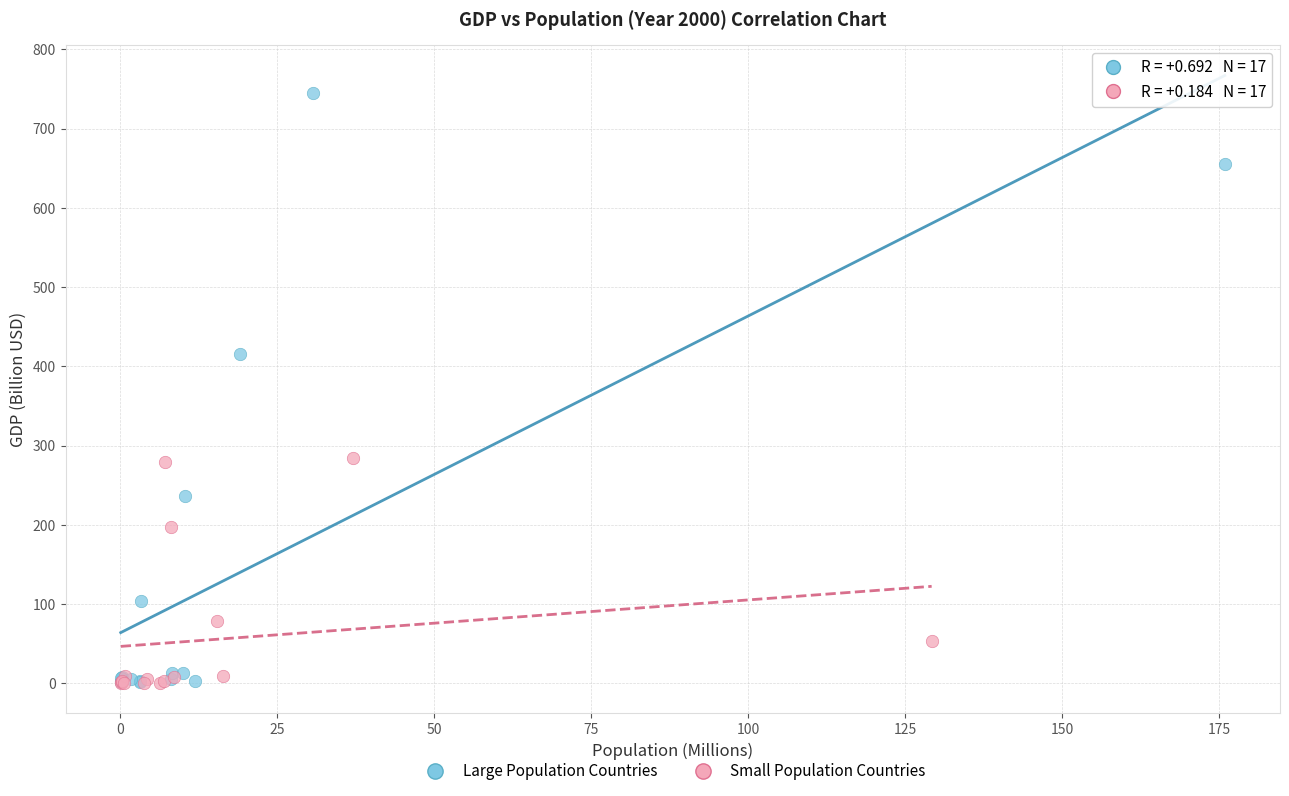

Which series has the largest Y range (max minus min)?

Large Population Countries